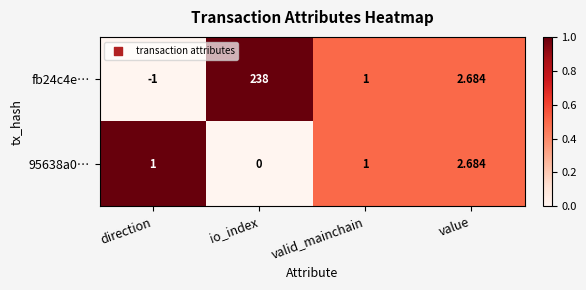

At which category is the sum across all series the highest?

io_index